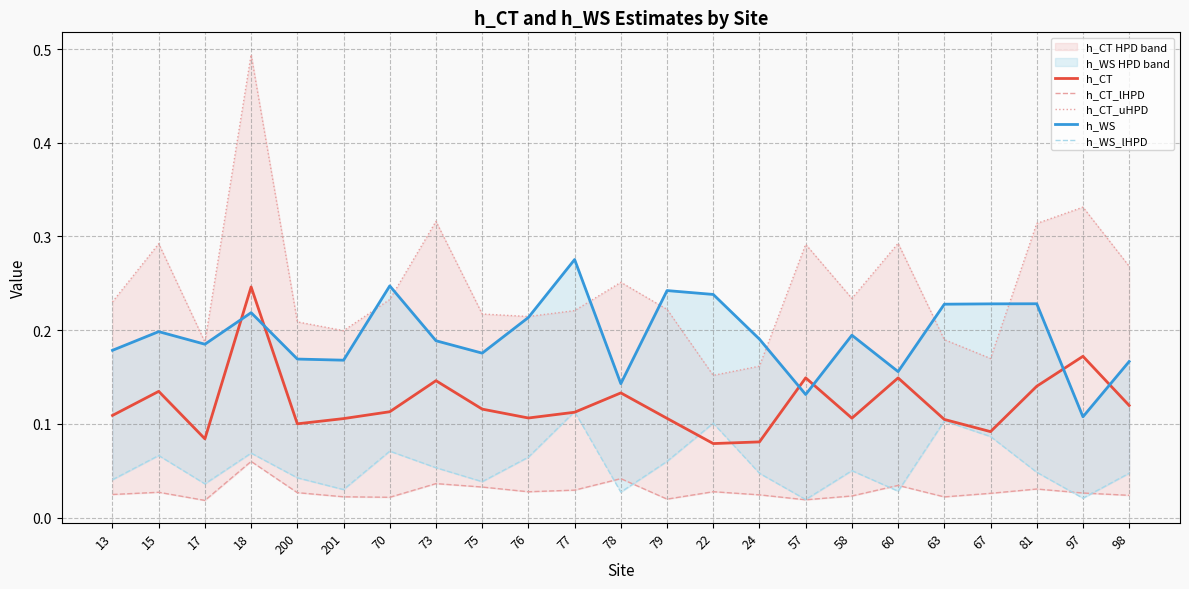

At which label is h_CT_uHPD closest to 0?

22